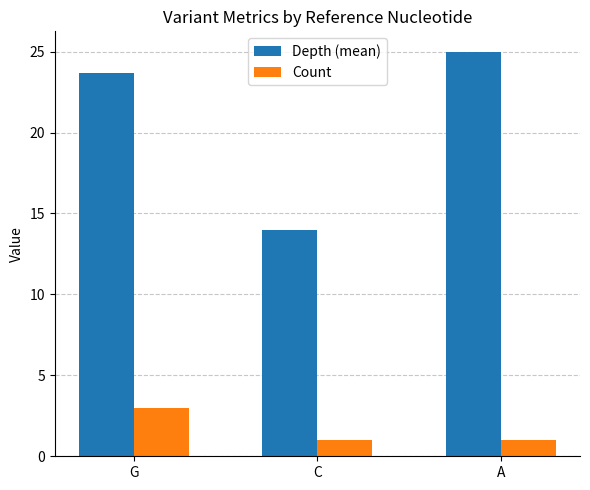

How many categories are shown in the chart?

3